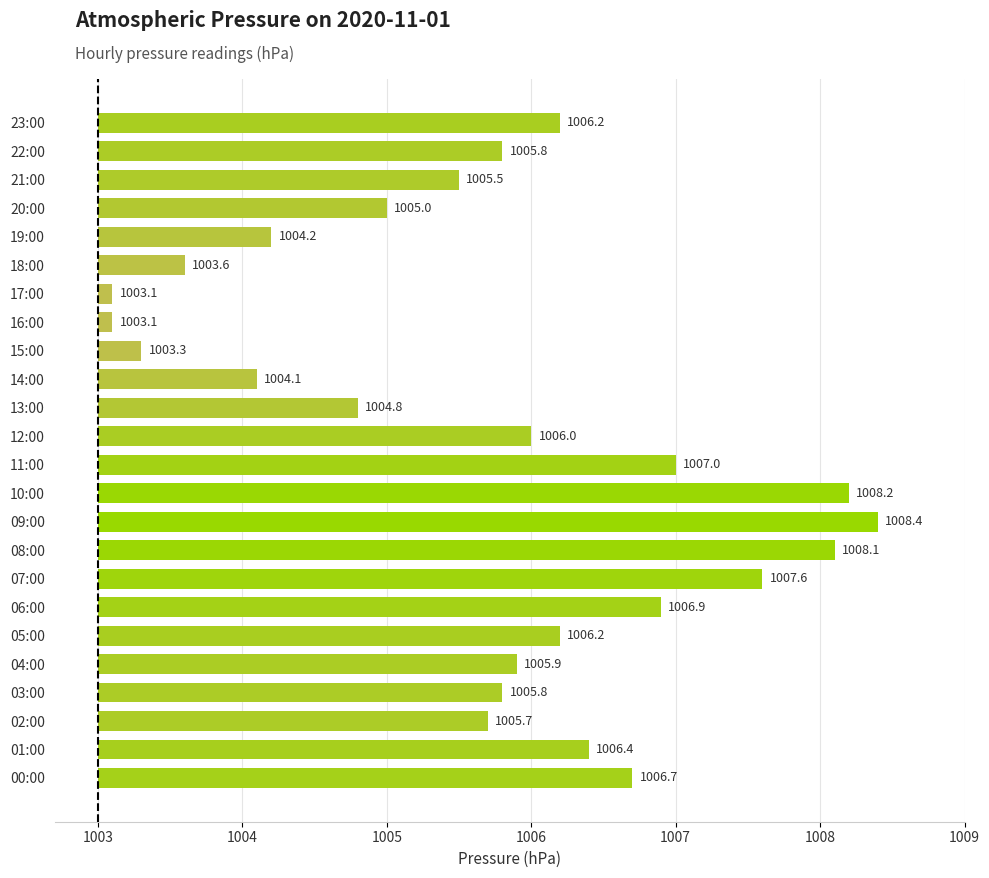

Are the bars horizontal?

Yes